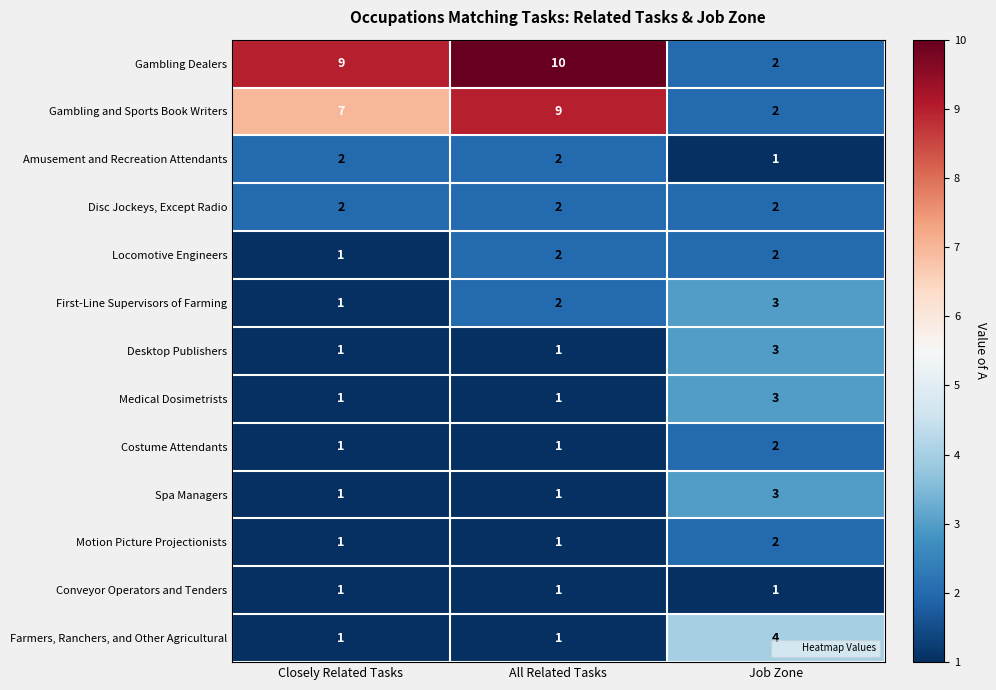

What is the highest value of the Desktop Publishers series?

3